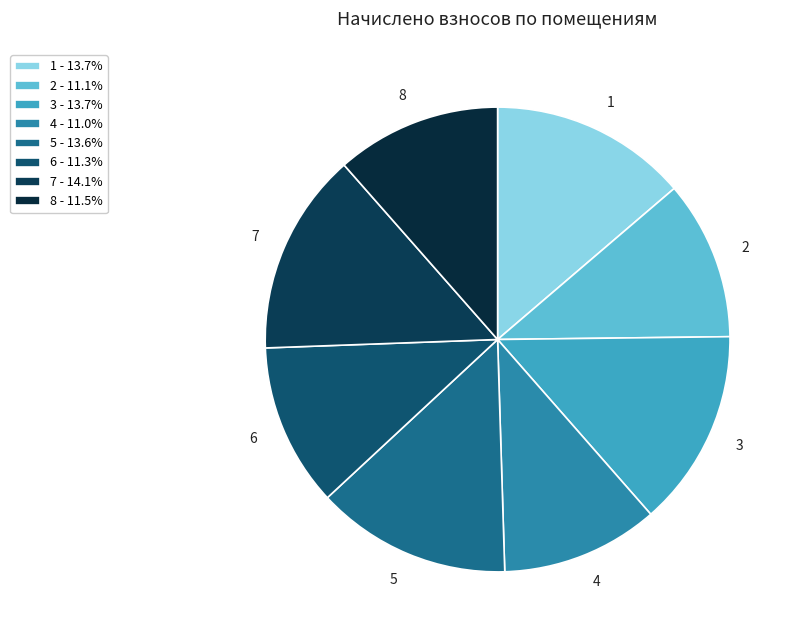

What is the ratio of the value at 5 to the value at 6?

1.2